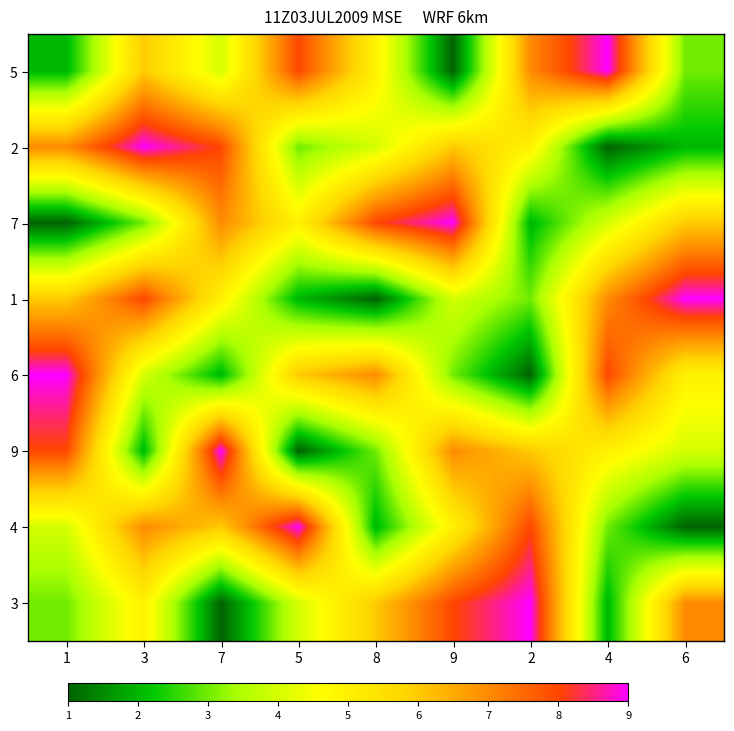

At how many categories does at least one series exceed 5?

9